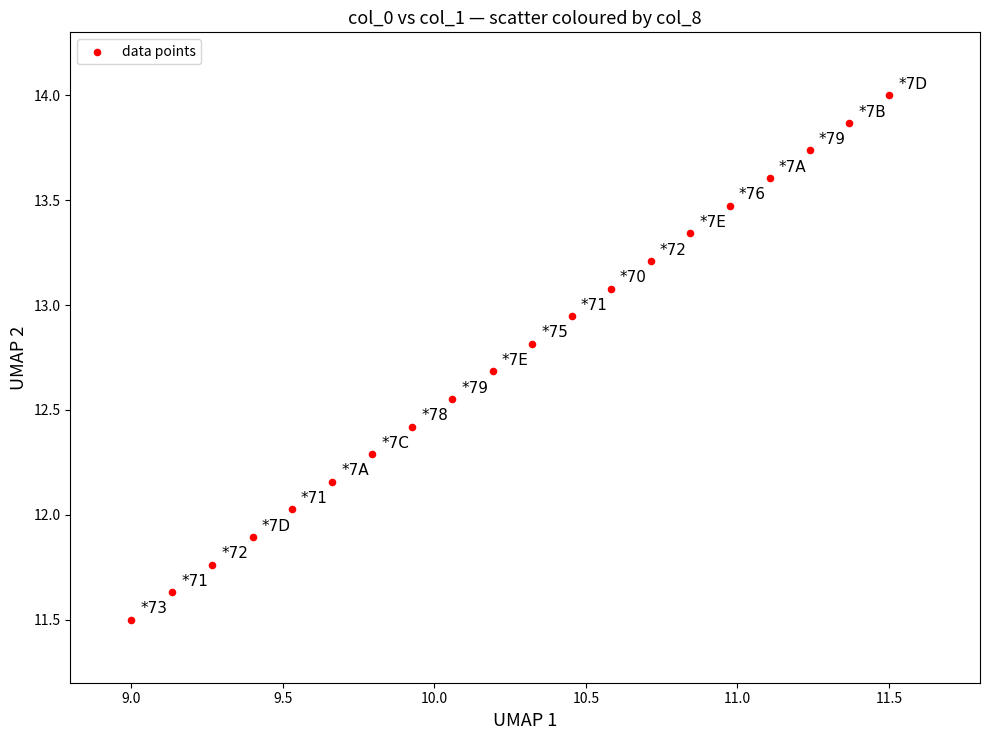

What is the range of Y values (max minus min)?

2.5